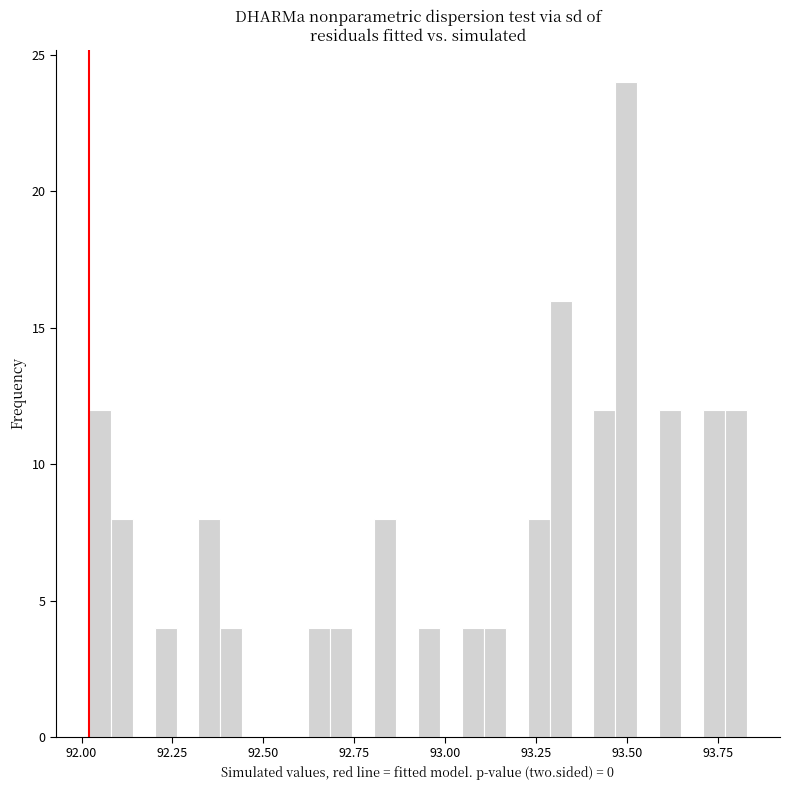

Read against the x-axis, roughly where is the centre of the tallest bar?

93.50